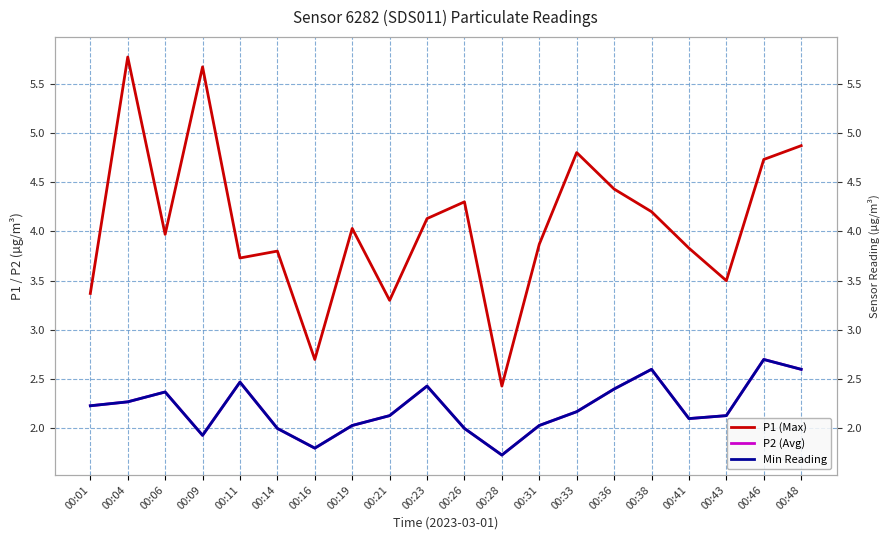

Is the value of Min Reading at 00:11 greater than the value of P1 (Max) at 00:46?

No